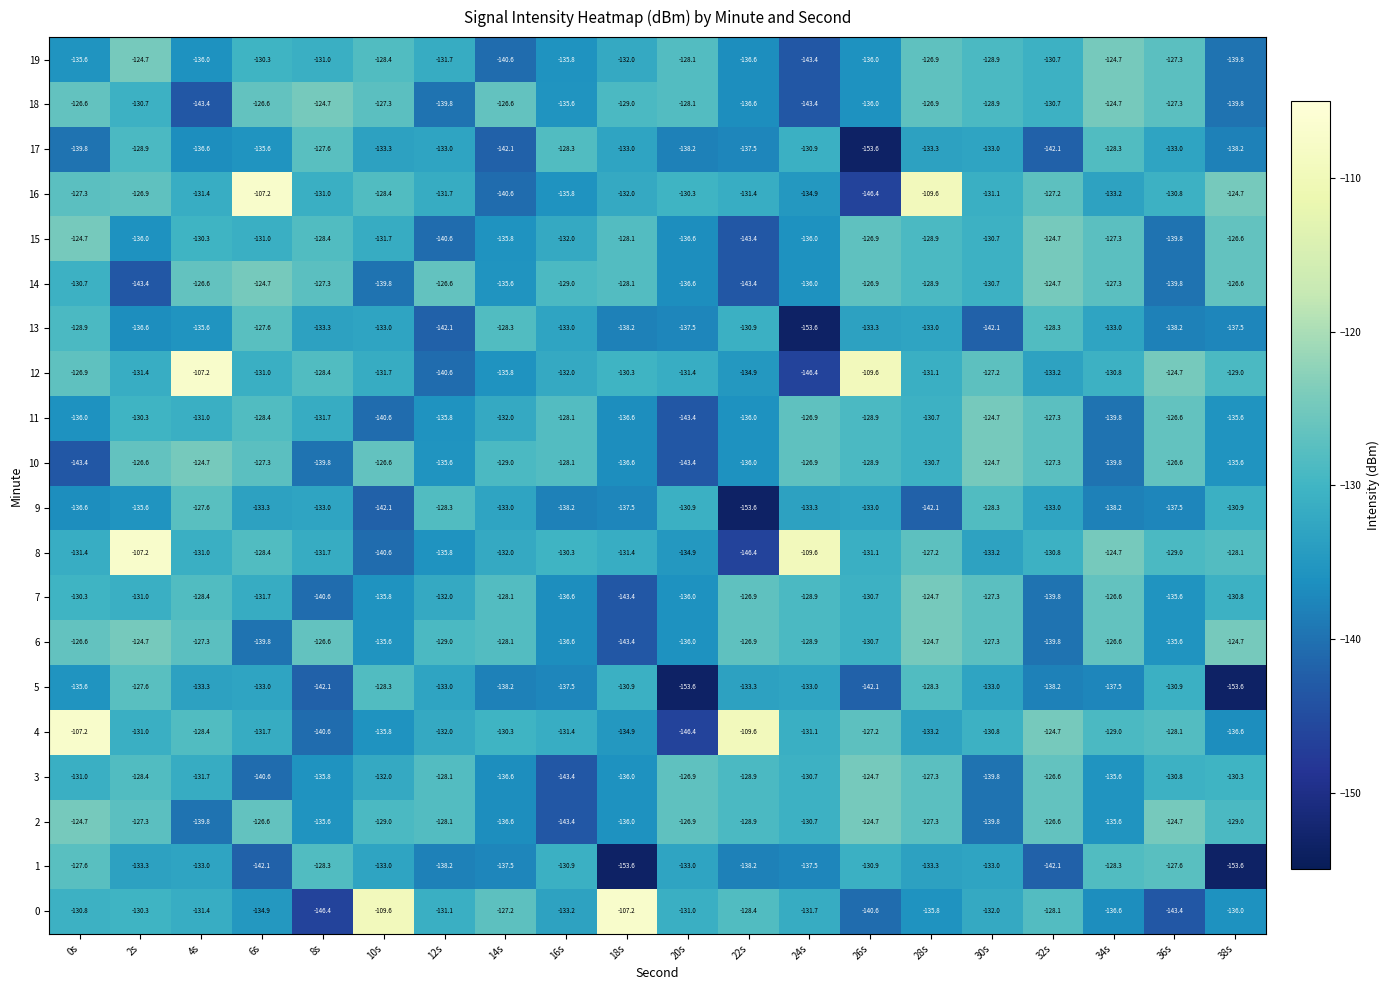

What is the difference between the second highest and second lowest values in the 15 series?

15.9